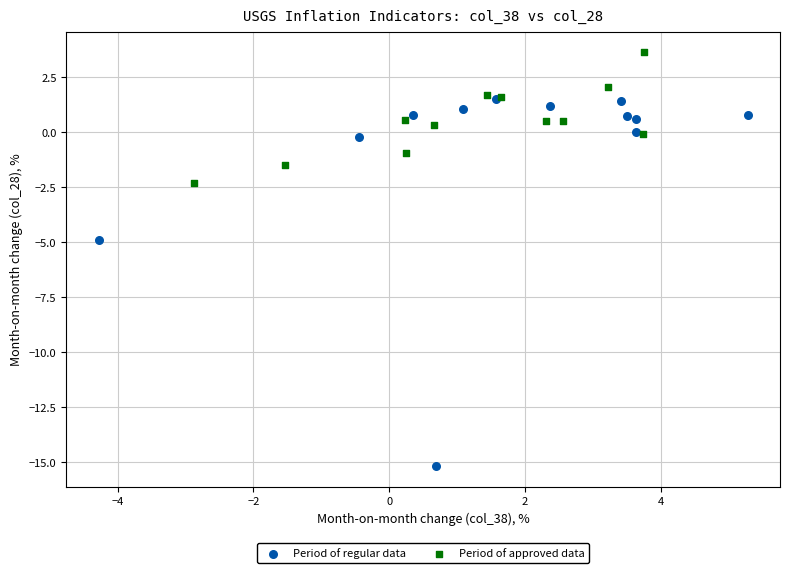

Which series has the largest Y range (max minus min)?

Period of regular data